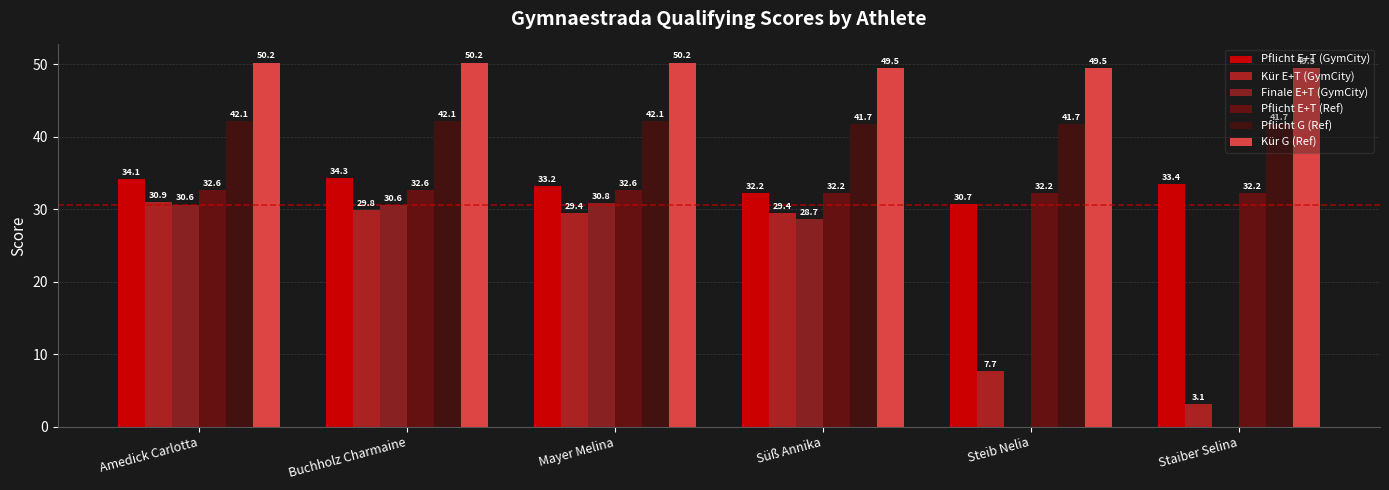

The Pflicht E+T (GymCity) series shows 48.5 at Süß Annika. True or false?

False